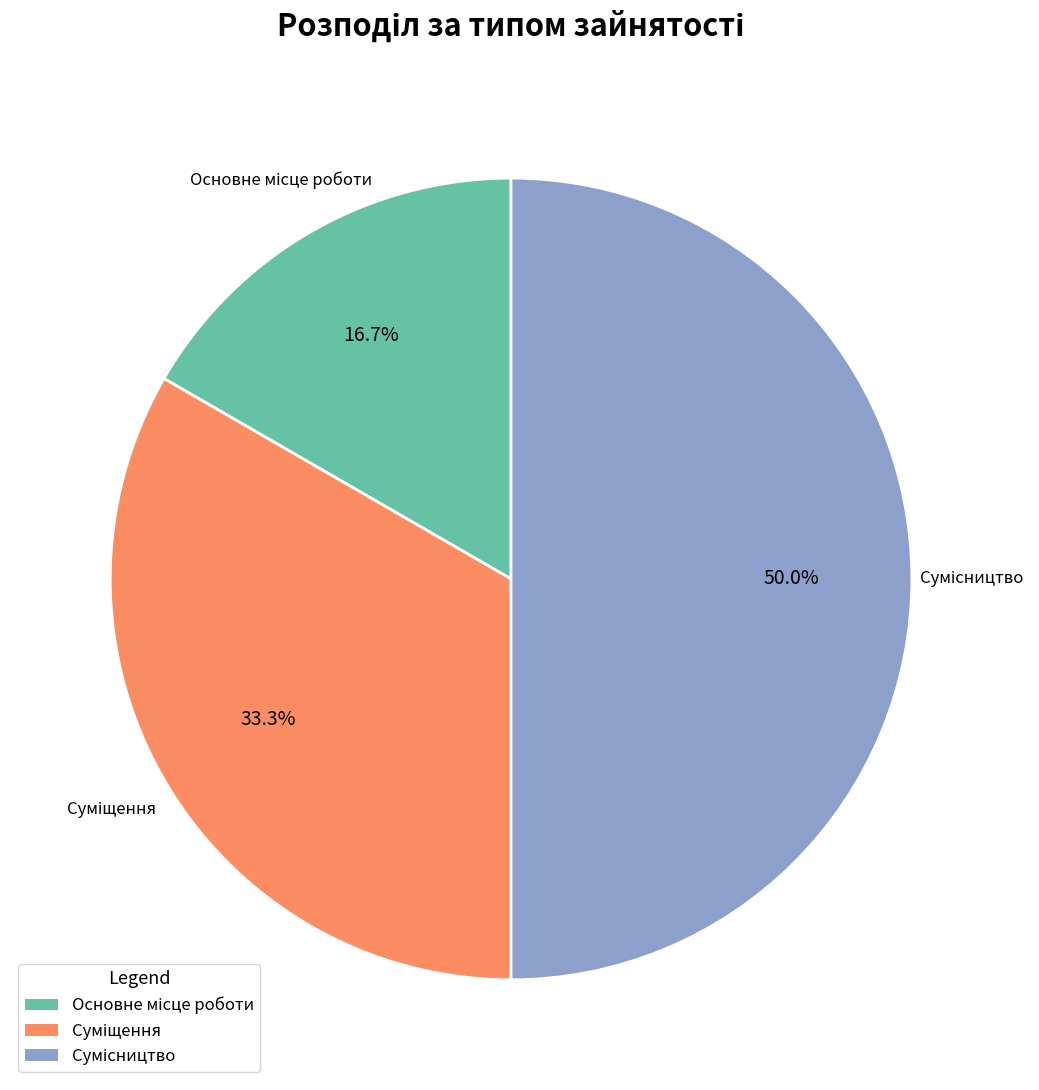

How many segments does this pie chart have?

3